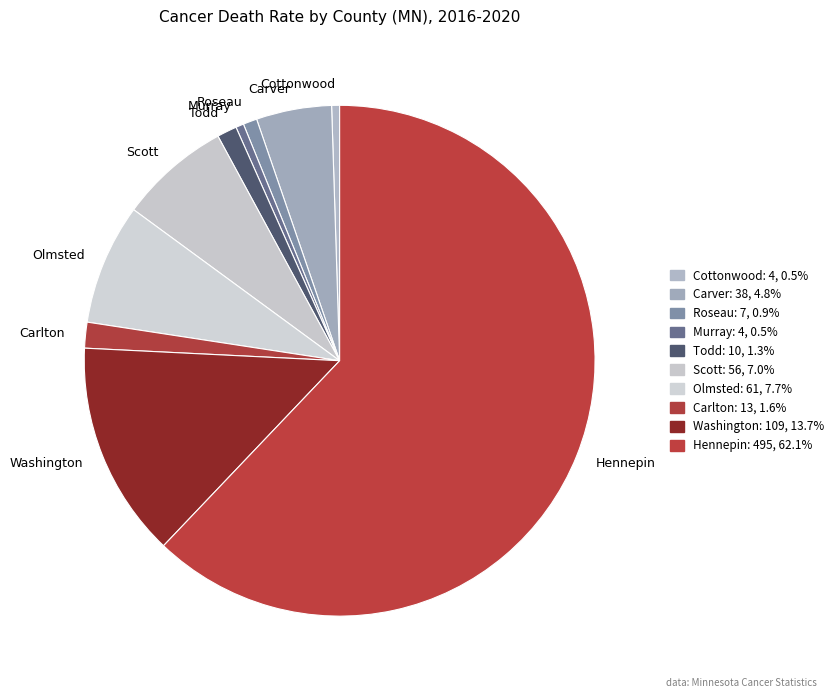

Which has a higher value, Hennepin or Cottonwood?

Hennepin